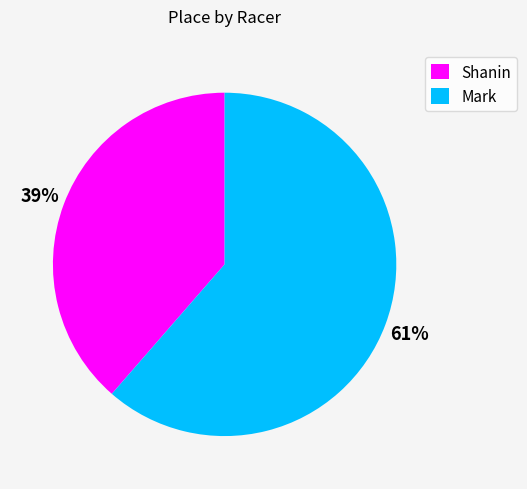

Is there any slice that represents more than half of the pie?

Yes